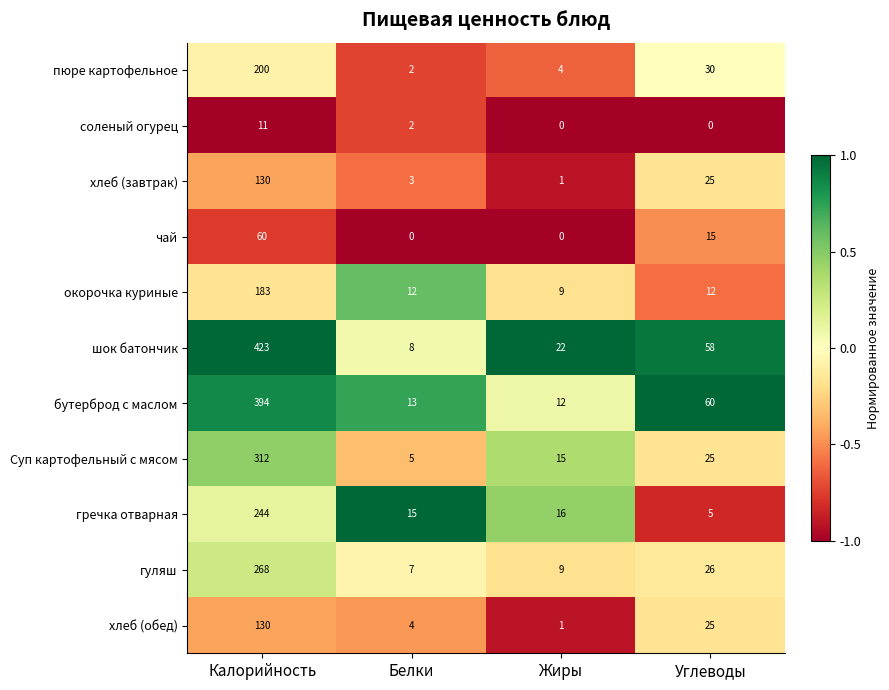

Count the number of categories in the chart.

4